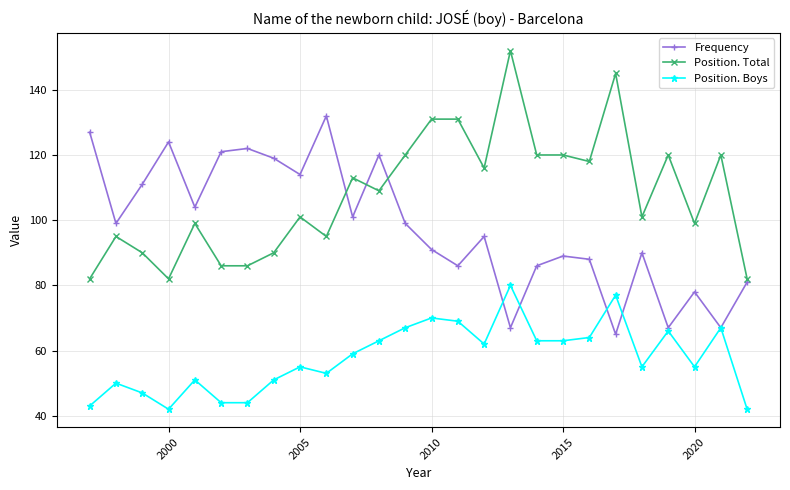

True or false: Position. Total has a value of 82 at 2000.

True